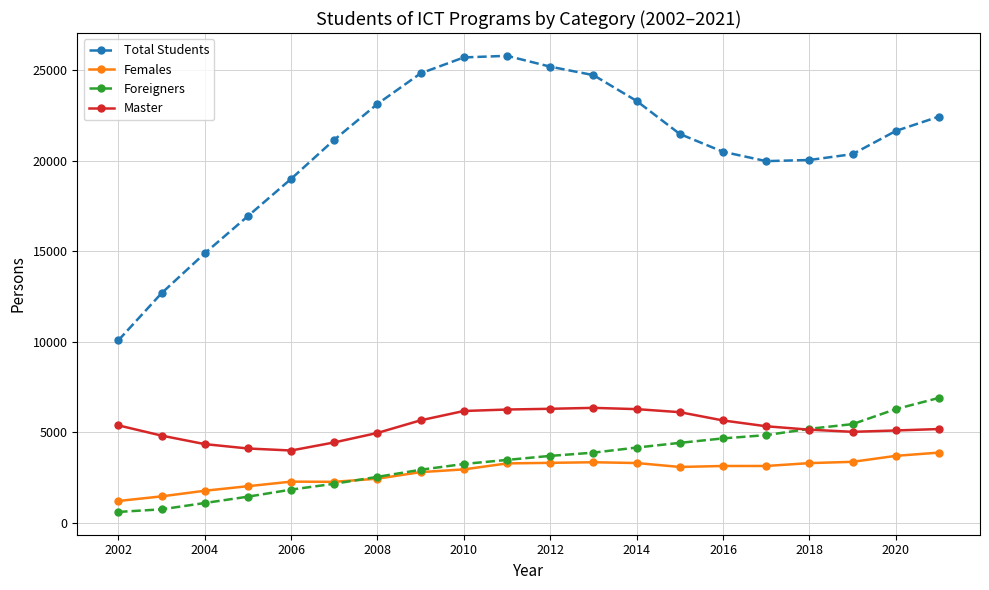

What is the value of the Total Students point at the 20th from the left?

22442